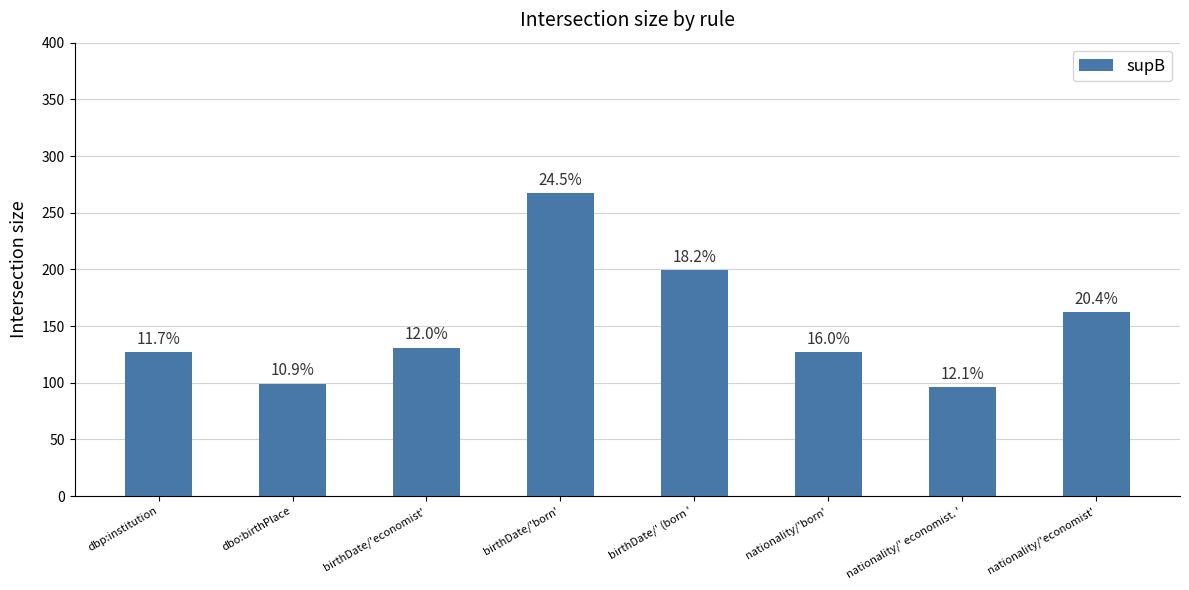

Reading left to right, what are all the values shown in this chart?

127	99	131	267	199	127	96	162